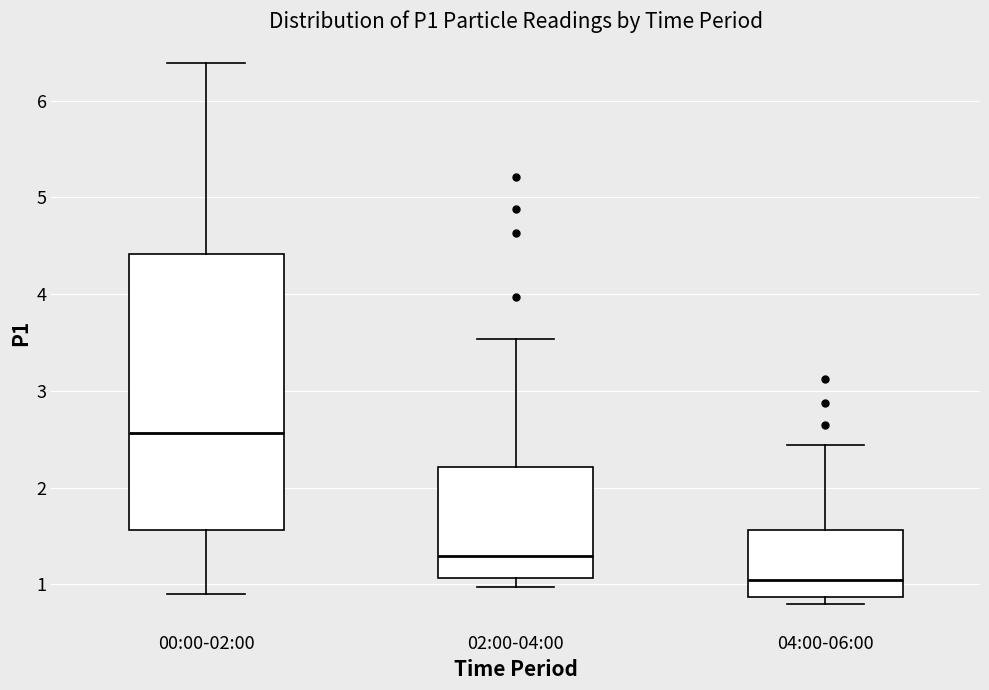

Where does the upper whisker of the box for 04:00-06:00 end on the y-axis? The values are not printed on the chart, so give them approximately, as read against the axis.

2.4